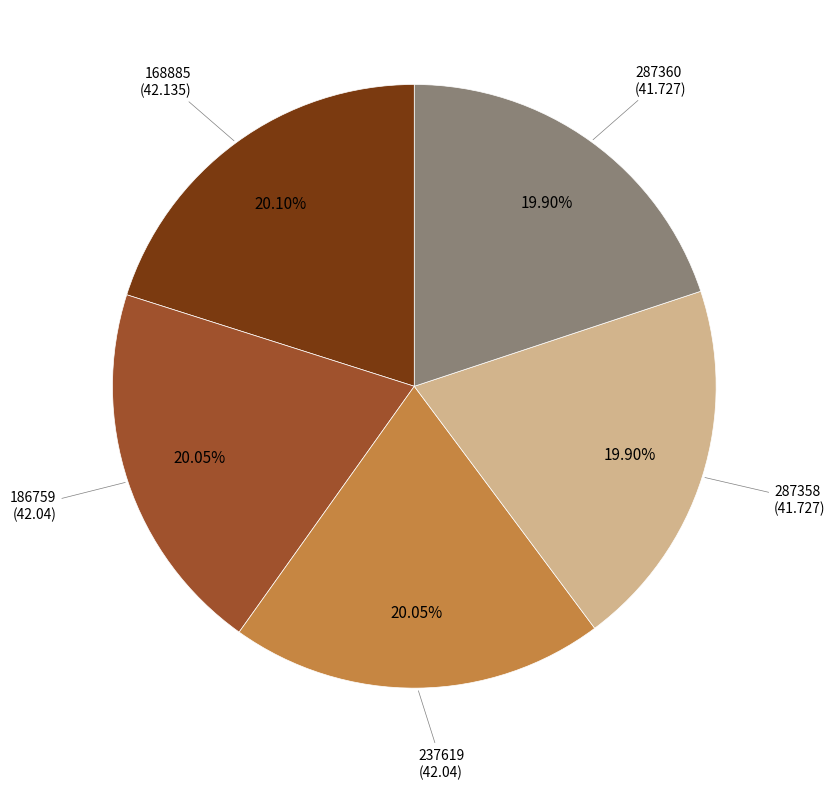

Is there any slice that represents more than half of the pie?

No